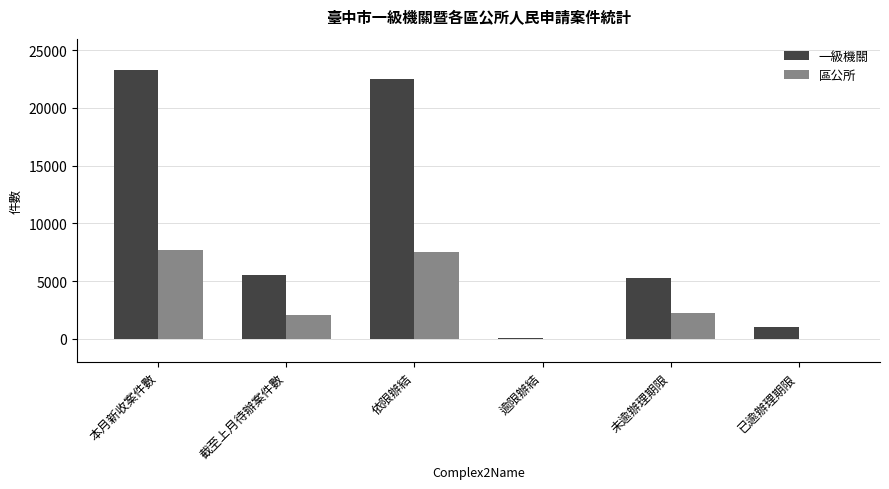

Which series changed the most between 未逾辦理期限 and 已逾辦理期限?

一級機關